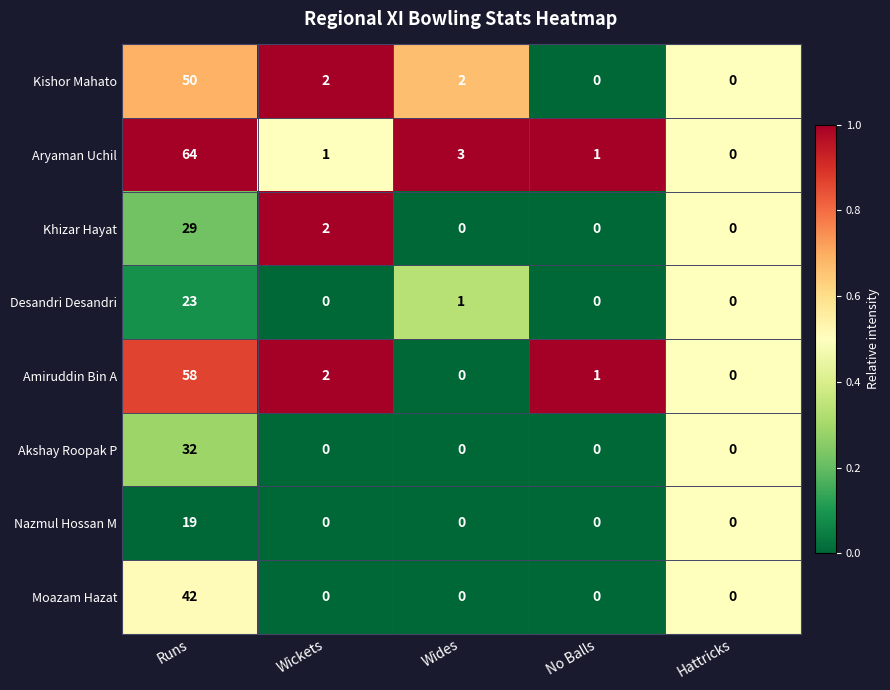

True or false: Akshay Roopak P has a value of 52 at Runs.

False